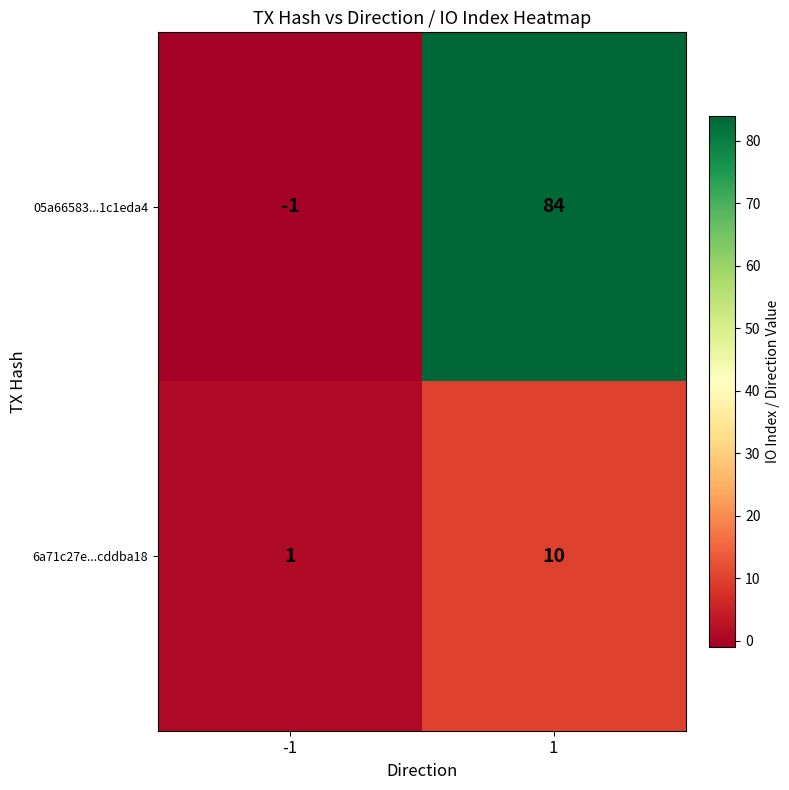

What is the minimum value shown in the chart?

-1